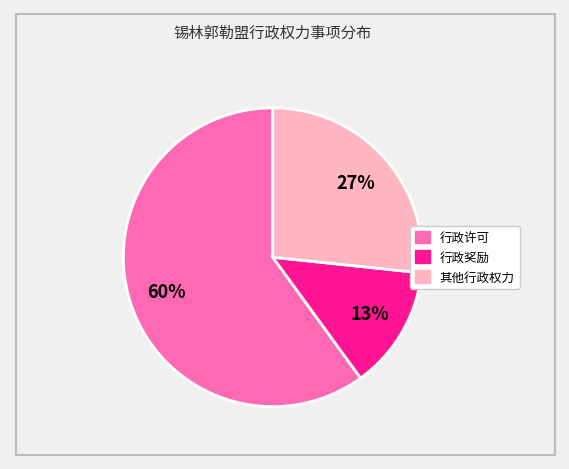

To the nearest percent, what is the average slice percentage?

33%